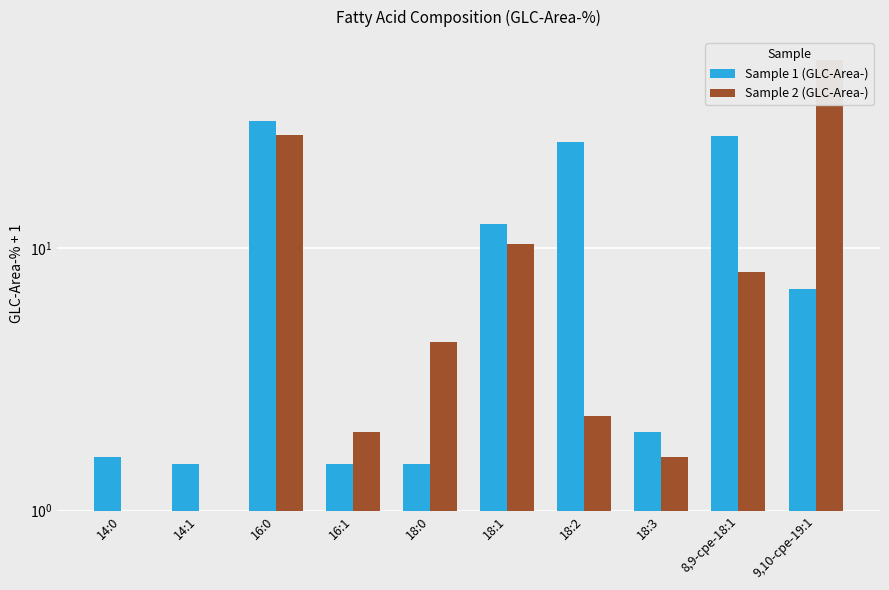

Is it true that Sample 2 (GLC-Area-) equals 1.0 at 14:0?

True